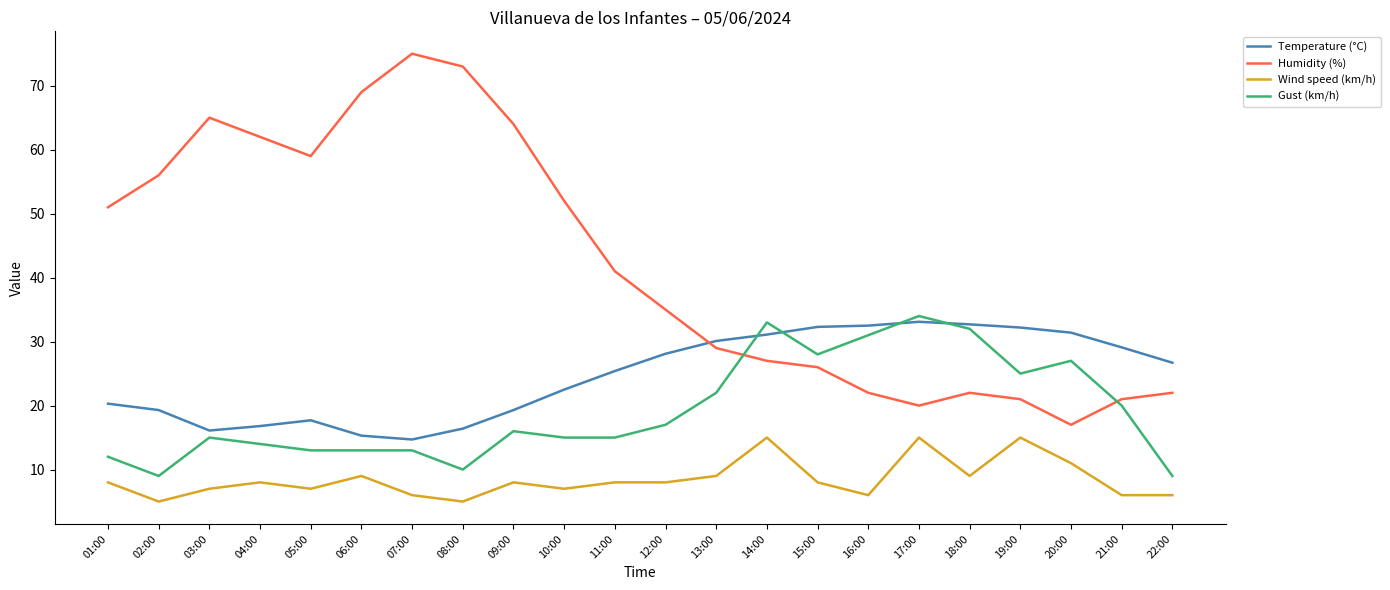

Count the number of categories in the chart.

22